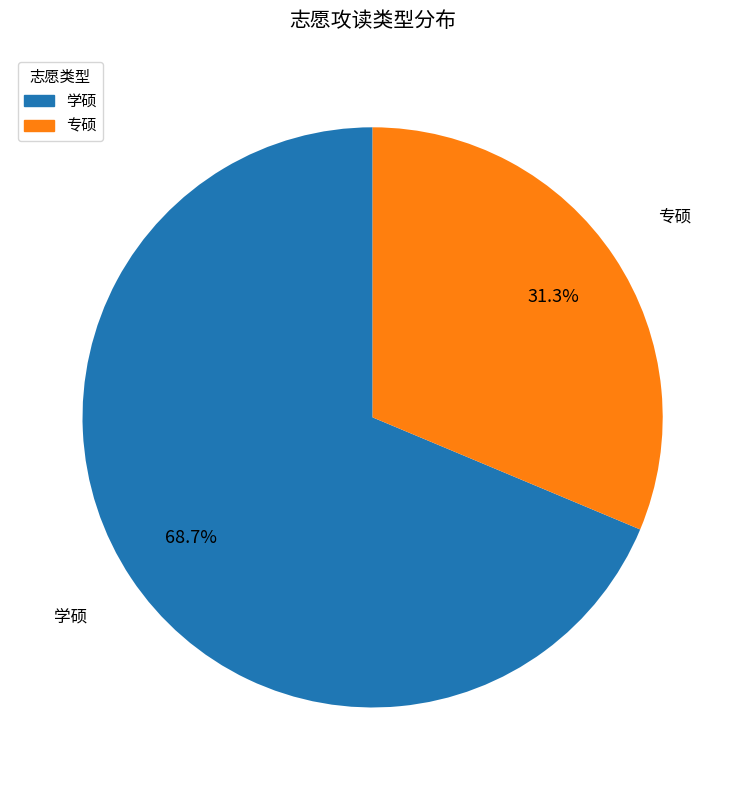

What percentage is the 学硕 slice, to the nearest percent?

69%